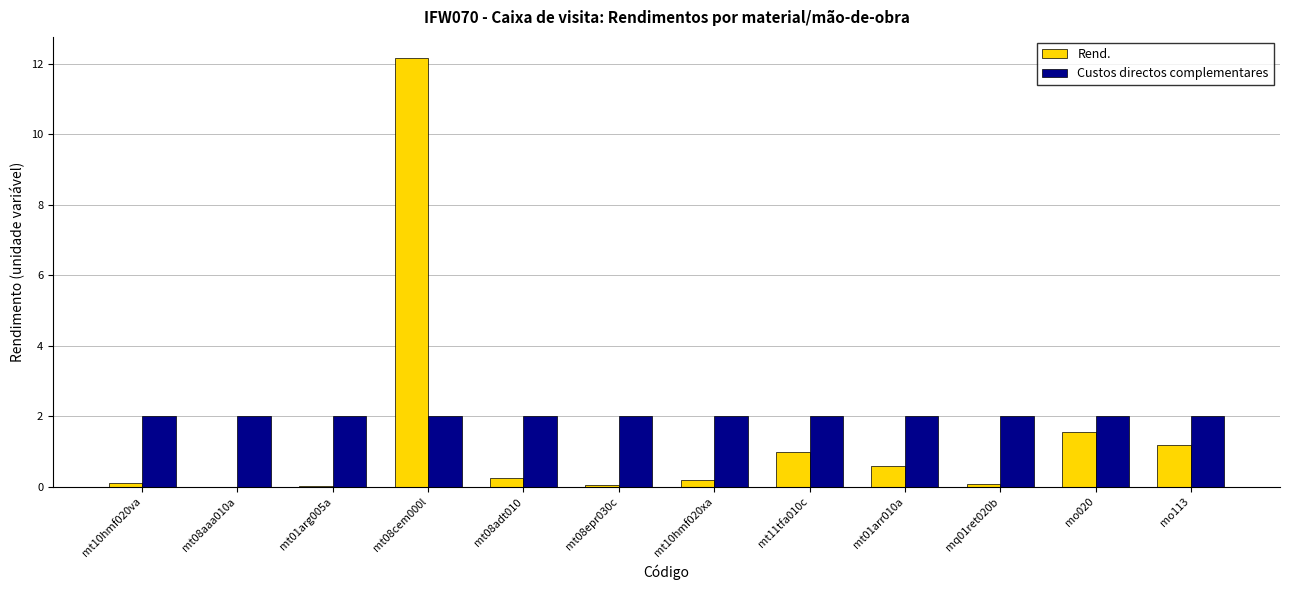

How many groups of bars are there?

12